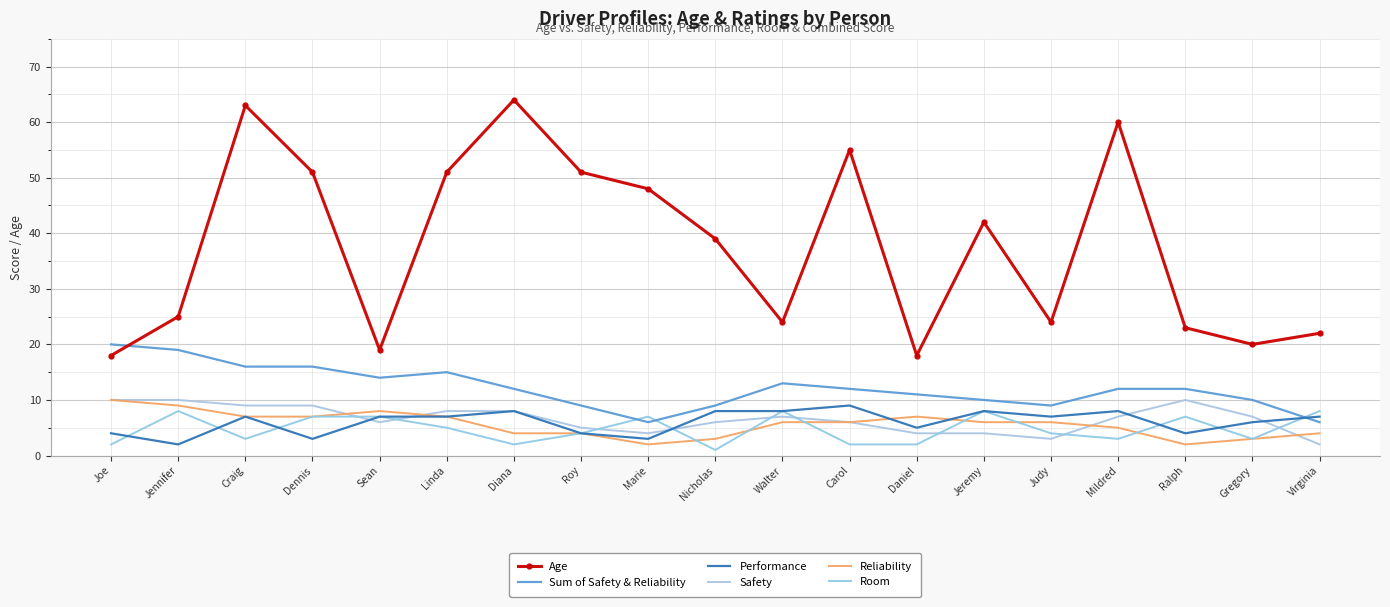

What is the total value across all series at Joe?

64